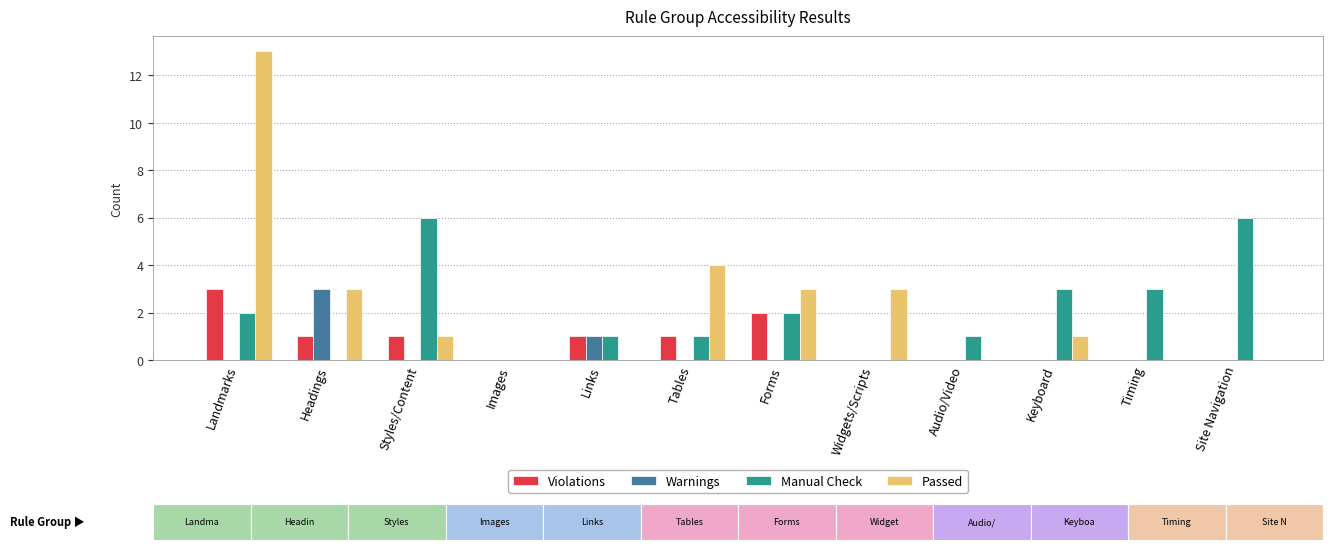

True or false: Violations has a value of 1 at Images.

False